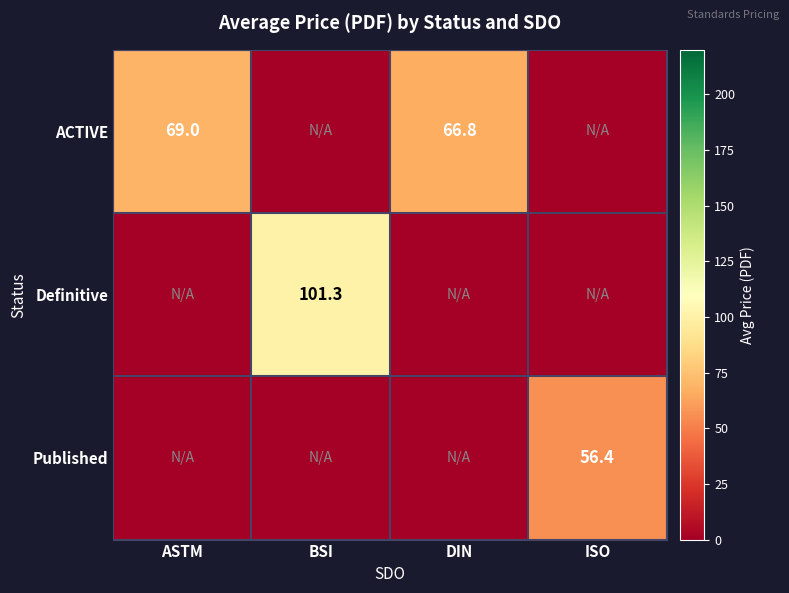

True or false: ACTIVE has a value of 106.3 at DIN.

False